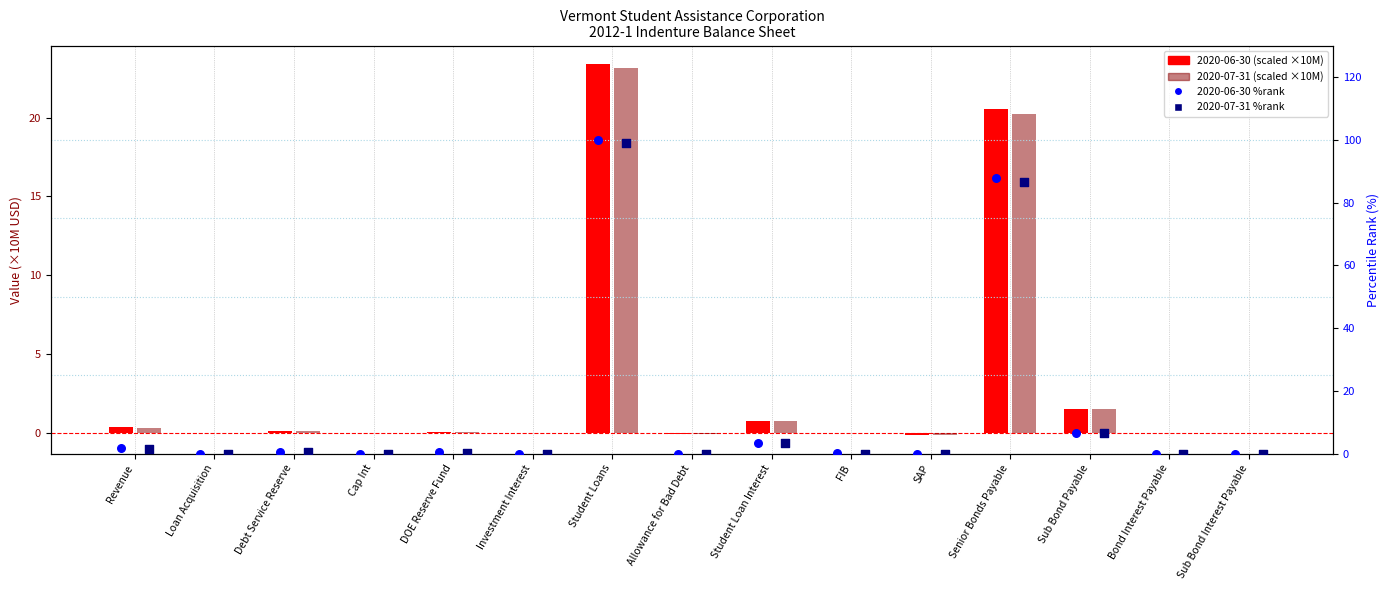

Which series reaches the minimum Y coordinate?

2020-06-30 (scaled)